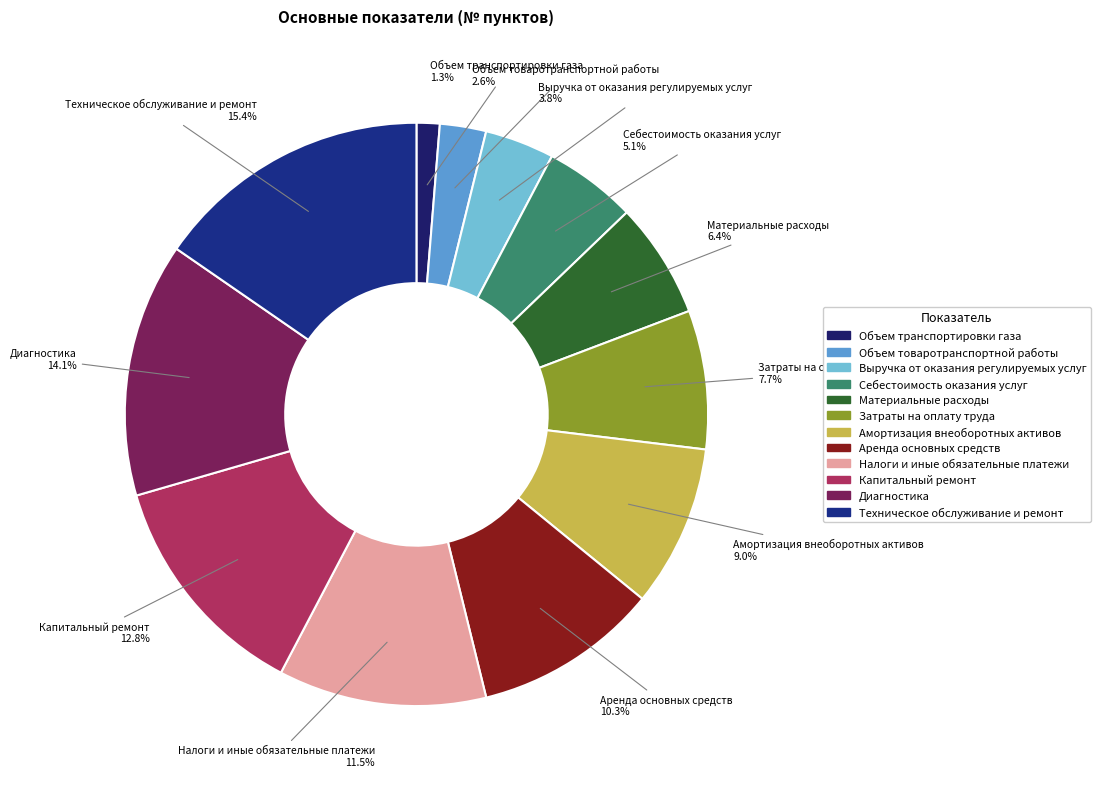

To the nearest percent, what is the average slice percentage?

8%